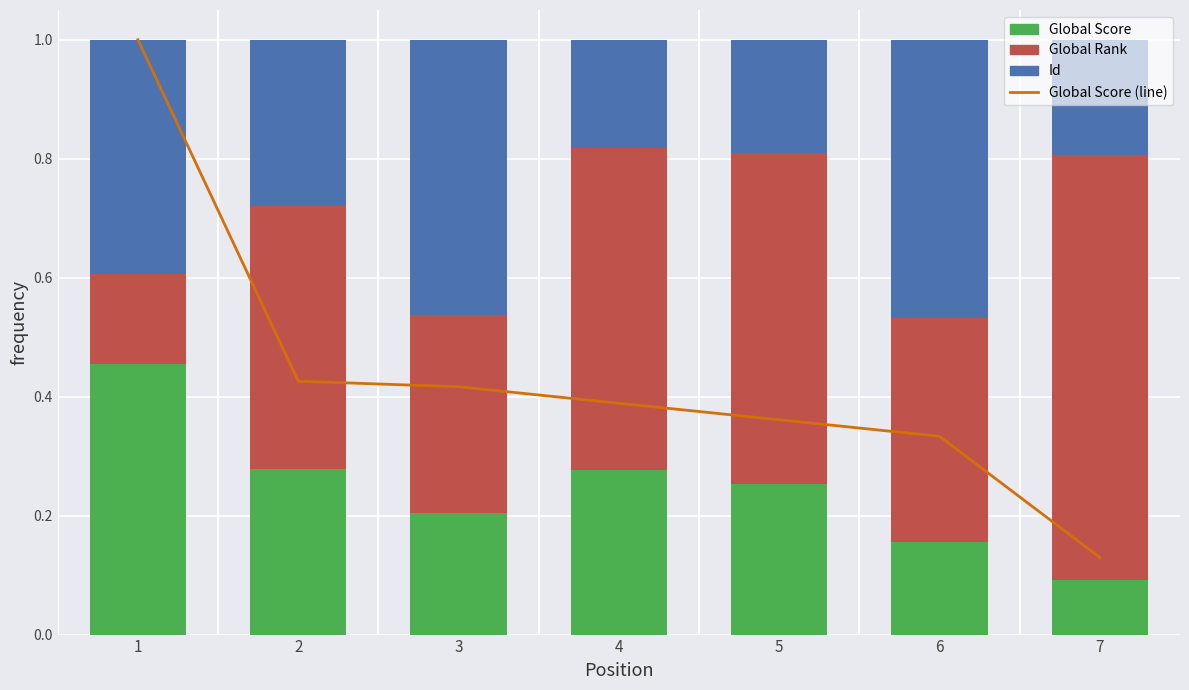

Which has a higher value, 2 or 7?

2